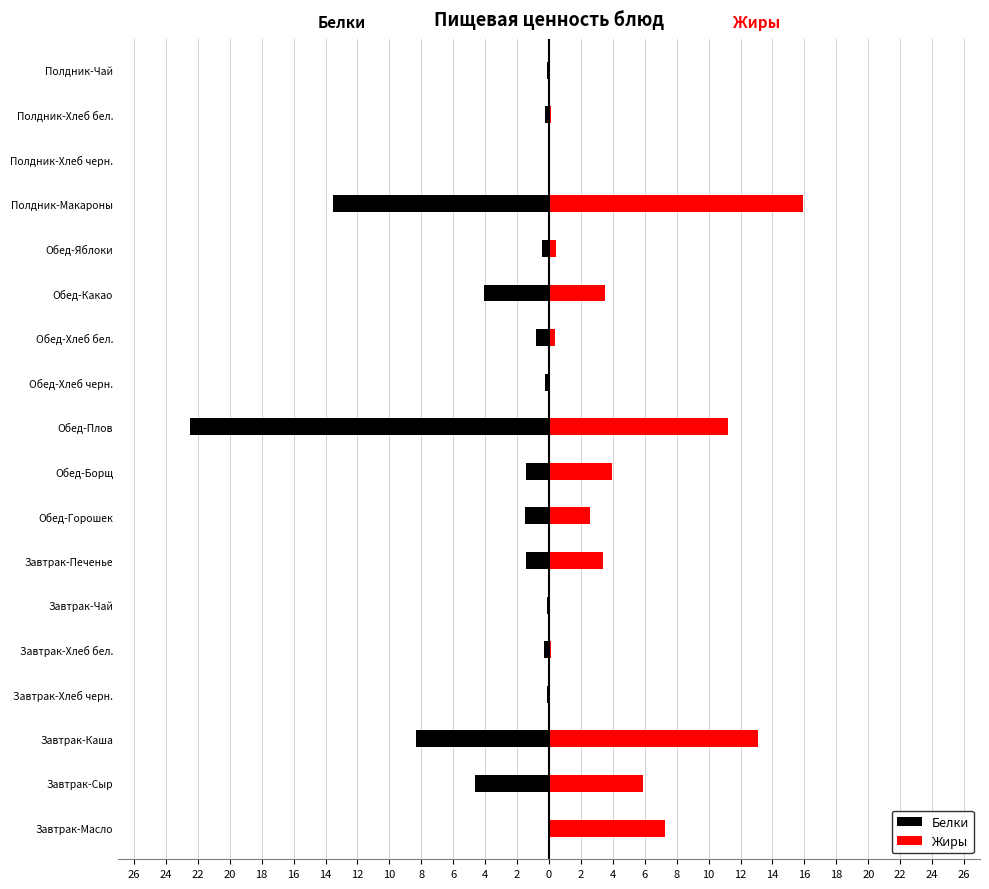

What is the difference between the Белки values at Обед-Горошек and Завтрак-Масло?

1.4